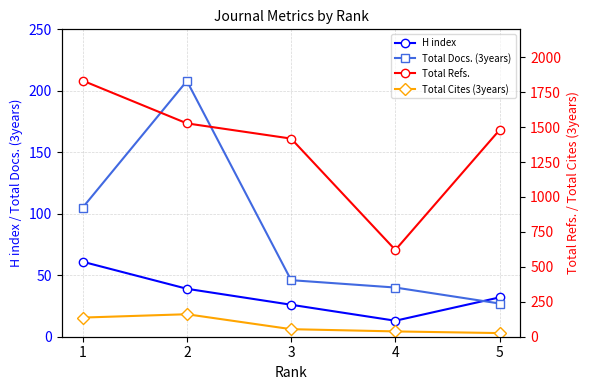

Which series has the widest spread of values?

Total Refs.